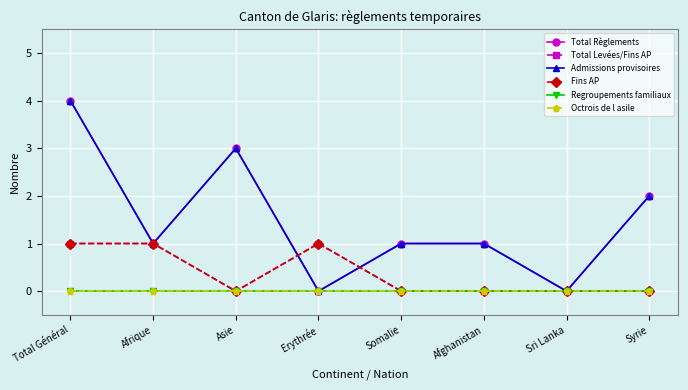

Does the chart have visible grid lines?

Yes